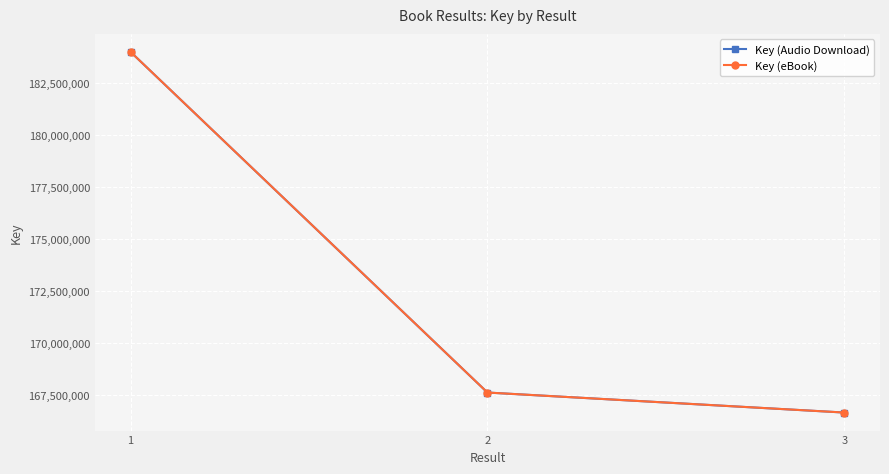

Where does the Key (Audio Download) series first go above 167634673?

1